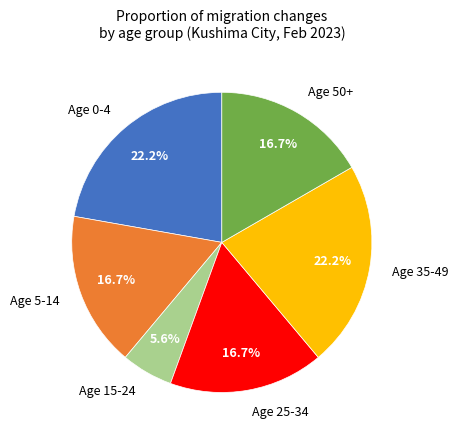

What is the smallest slice in the pie chart?

Age 15-24